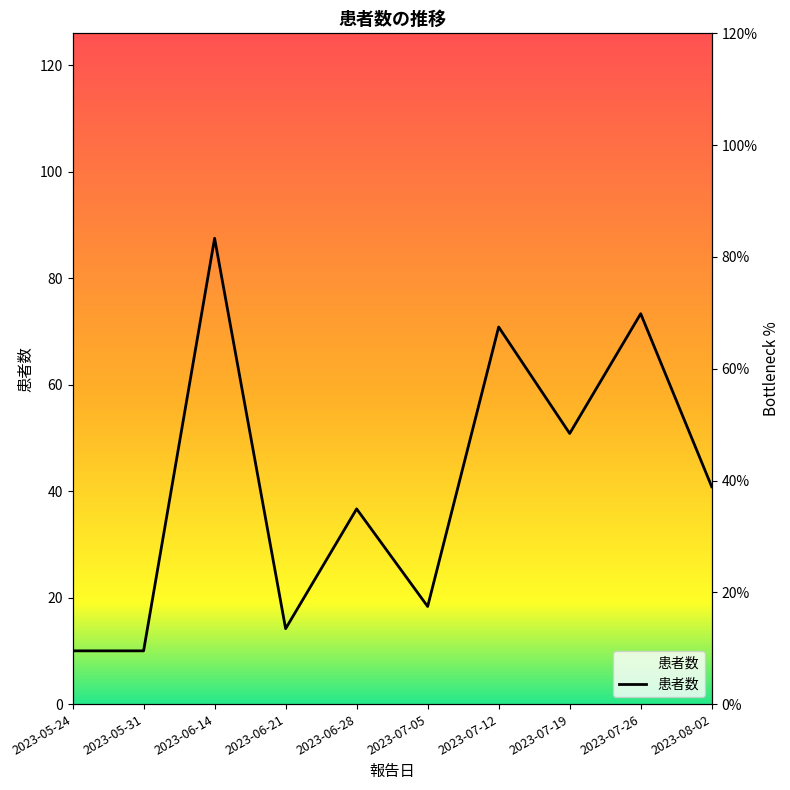

What is the label of the 7th point from the right?

2023-06-21